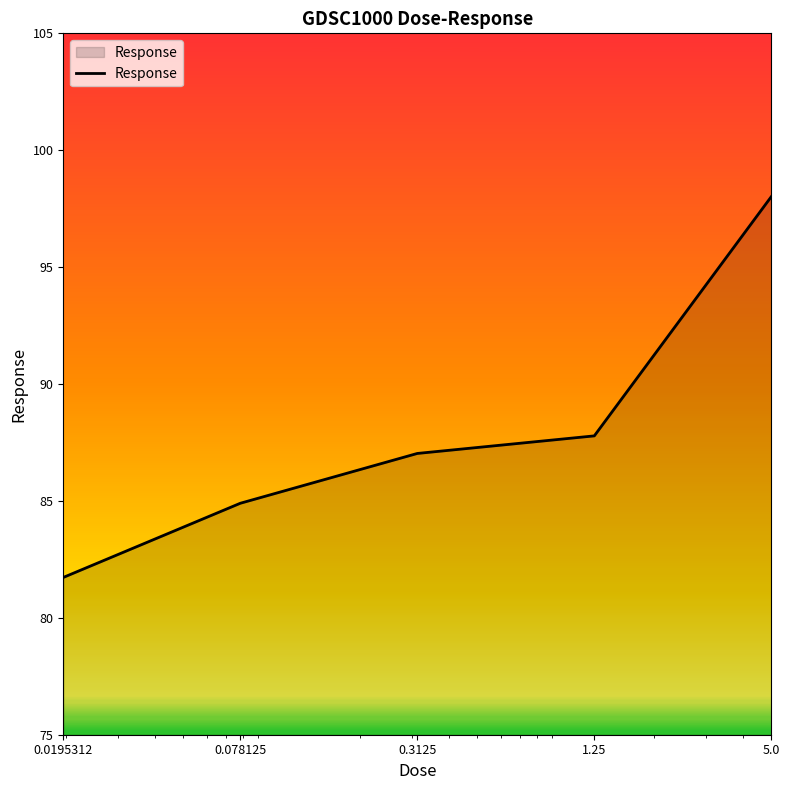

What is the difference between the second highest and second lowest values?

2.9